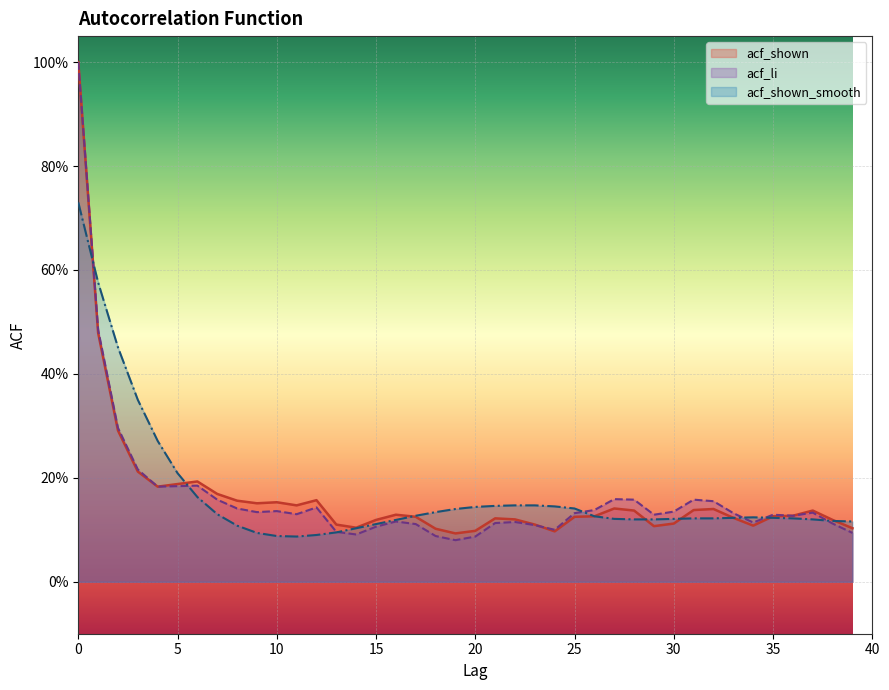

How many times do acf_li and acf_shown_smooth cross each other?

7